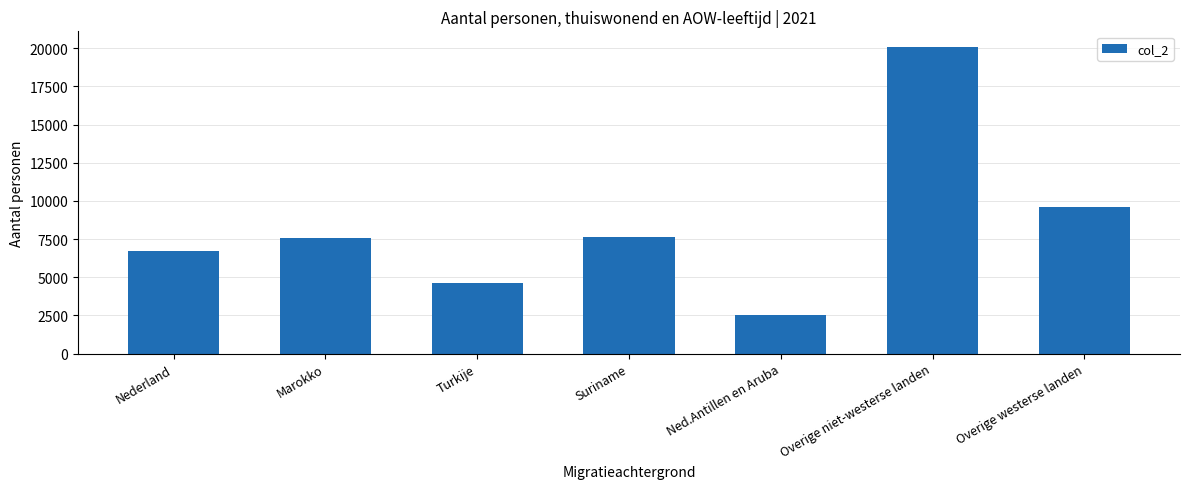

Where is the data nearest to the value 11310?

Overige westerse landen